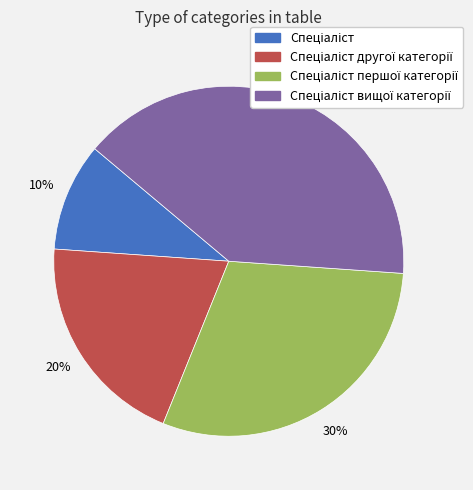

To the nearest percent, what is the average slice percentage?

25%